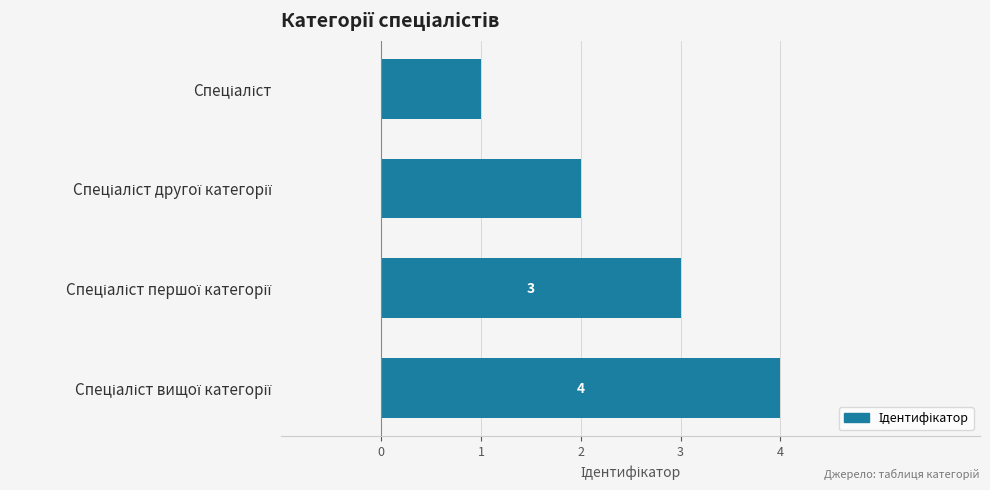

What is the greatest value displayed?

4